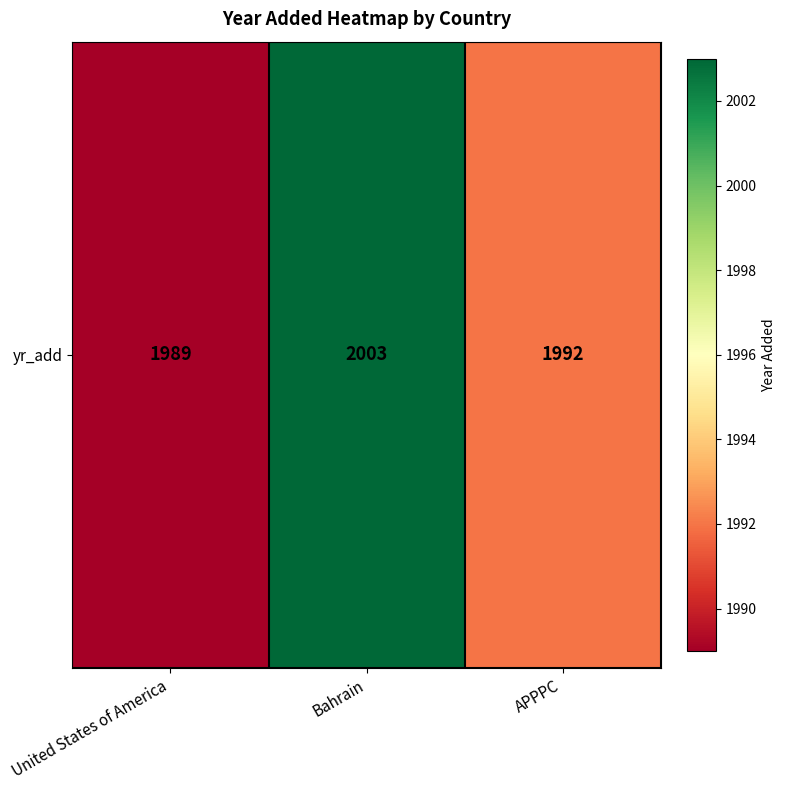

Reading left to right, transcribe all the data shown in this chart.

1989	2003	1992